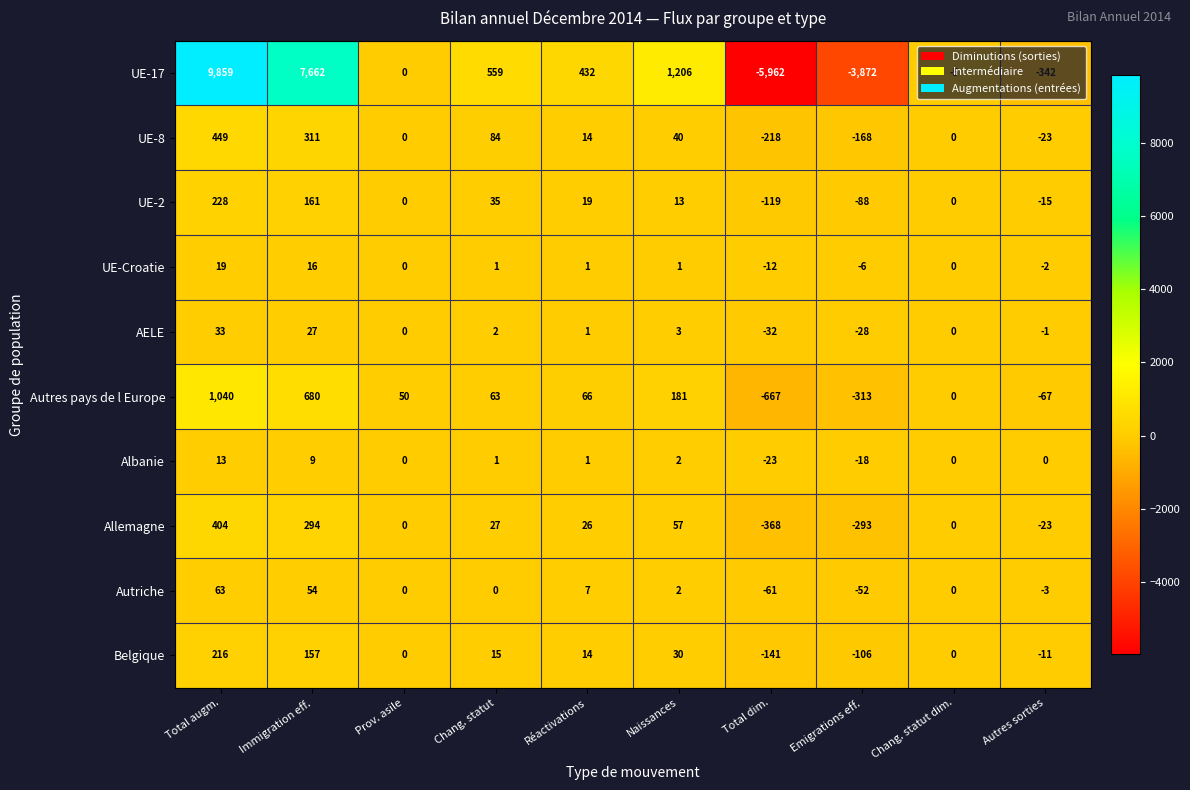

Which category has the highest value in the UE-8 series?

Total augm.